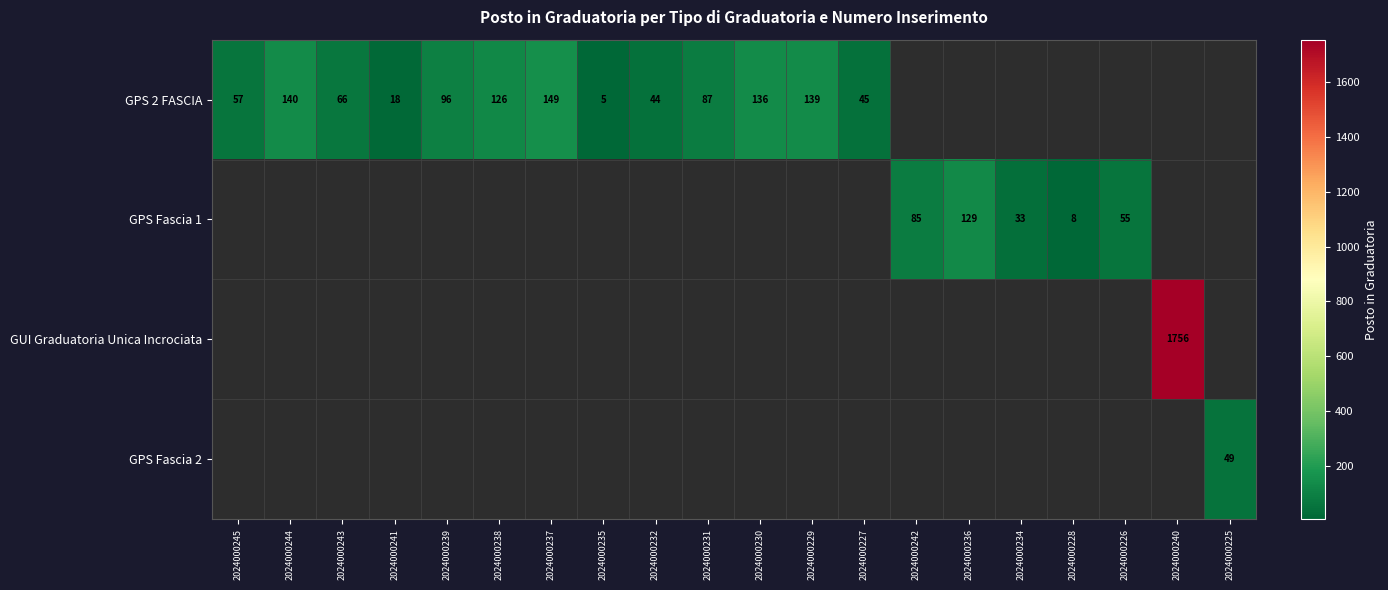

Which category has the lowest value across all series?

2024000235